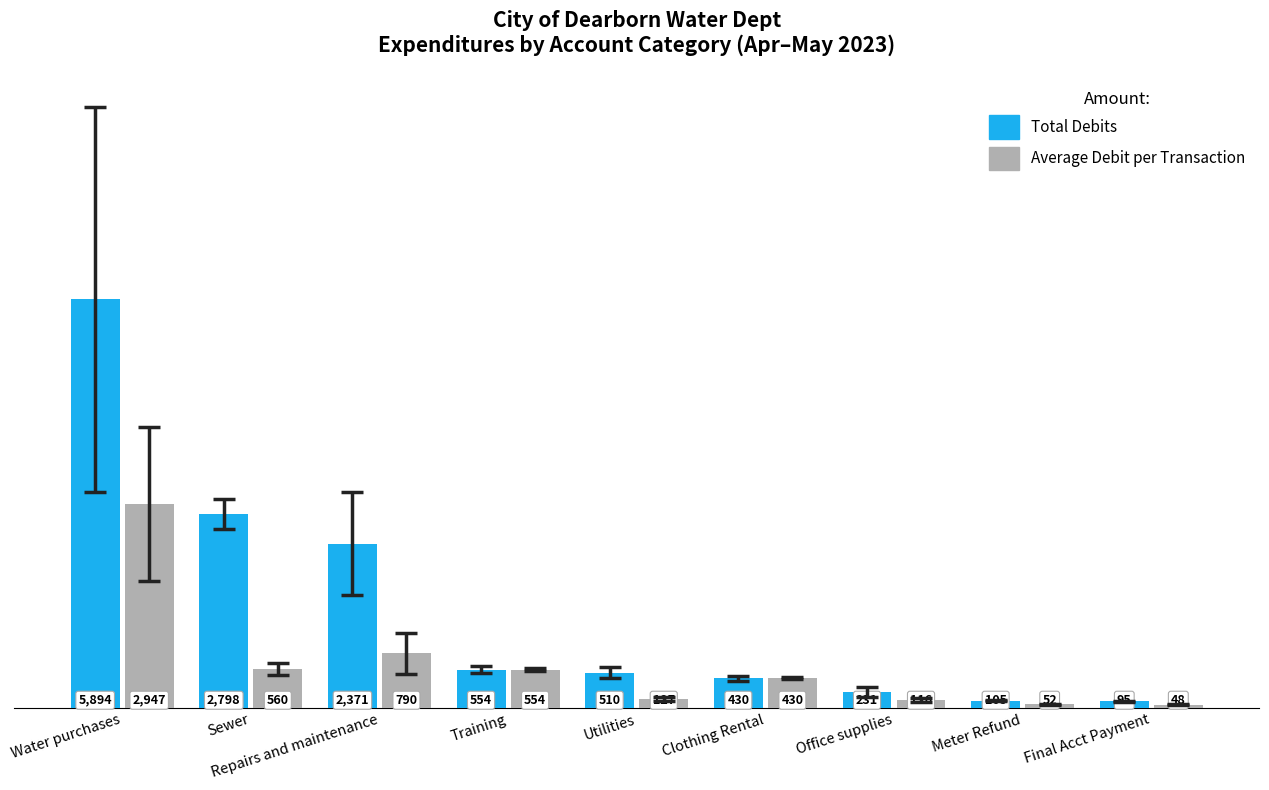

What is the total value across all series at Utilities?

637.0